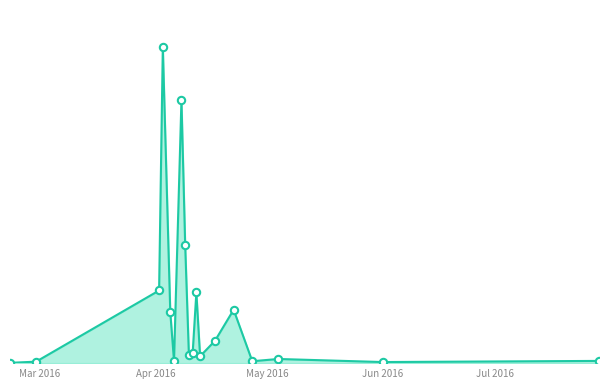

Does the chart have visible grid lines?

No